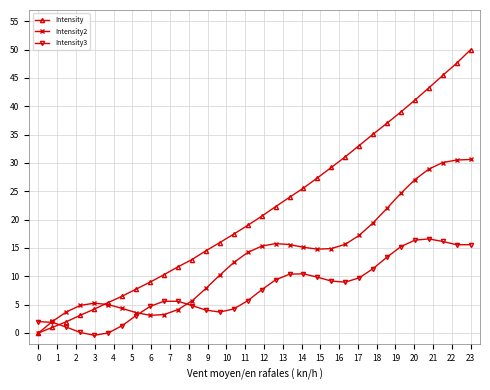

What is the value of the Intensity point at the 30th from the left?

45.5